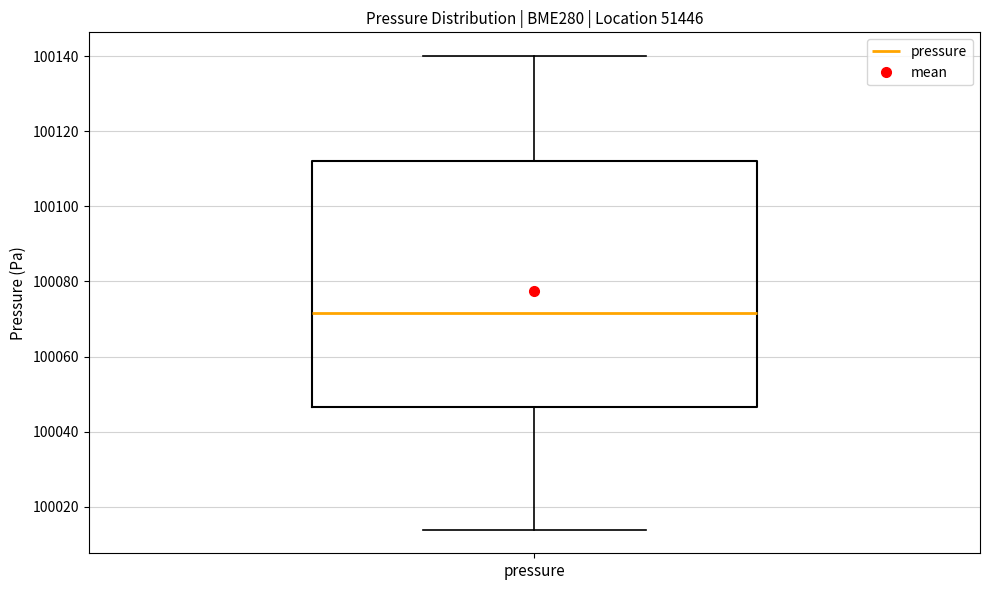

Transcribe this box plot: give where the median line is, the range the box spans, and where the two whiskers end, as read against the y-axis. The values are not printed on the chart, so give them approximately, as read against the axis.

median 100072, box 100046 to 100112, whiskers 100014 to 100140